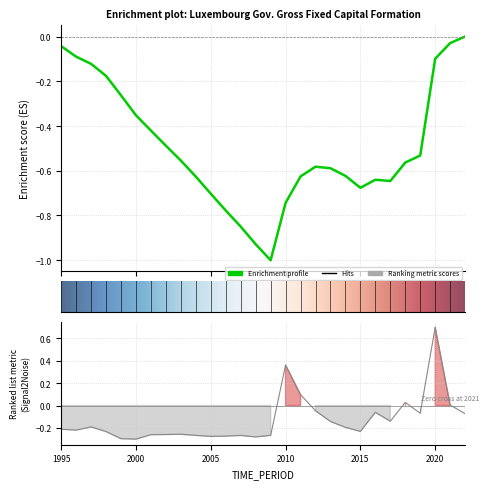

How many values are above zero?

5